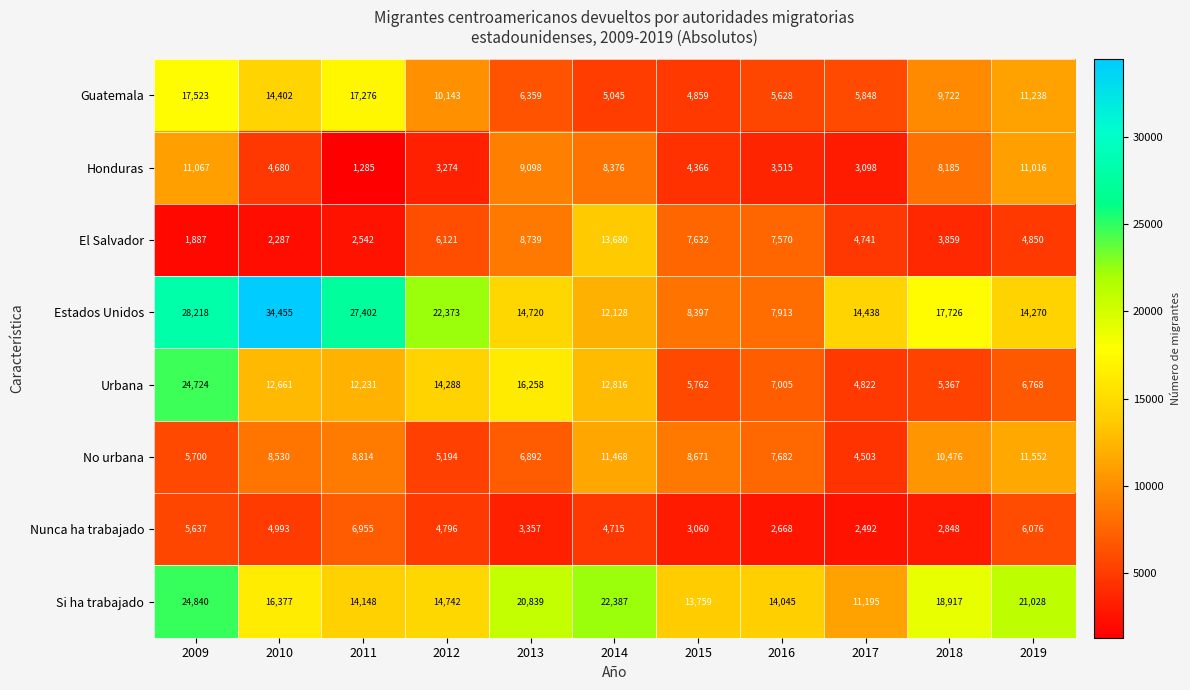

Which series has the largest total across all categories?

Estados Unidos